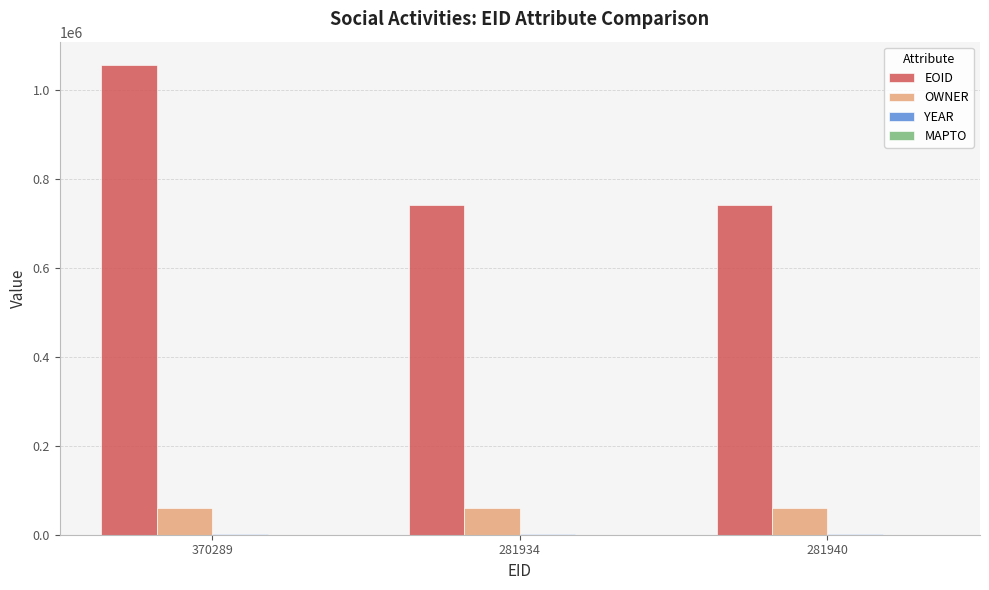

How many groups of bars are there?

3